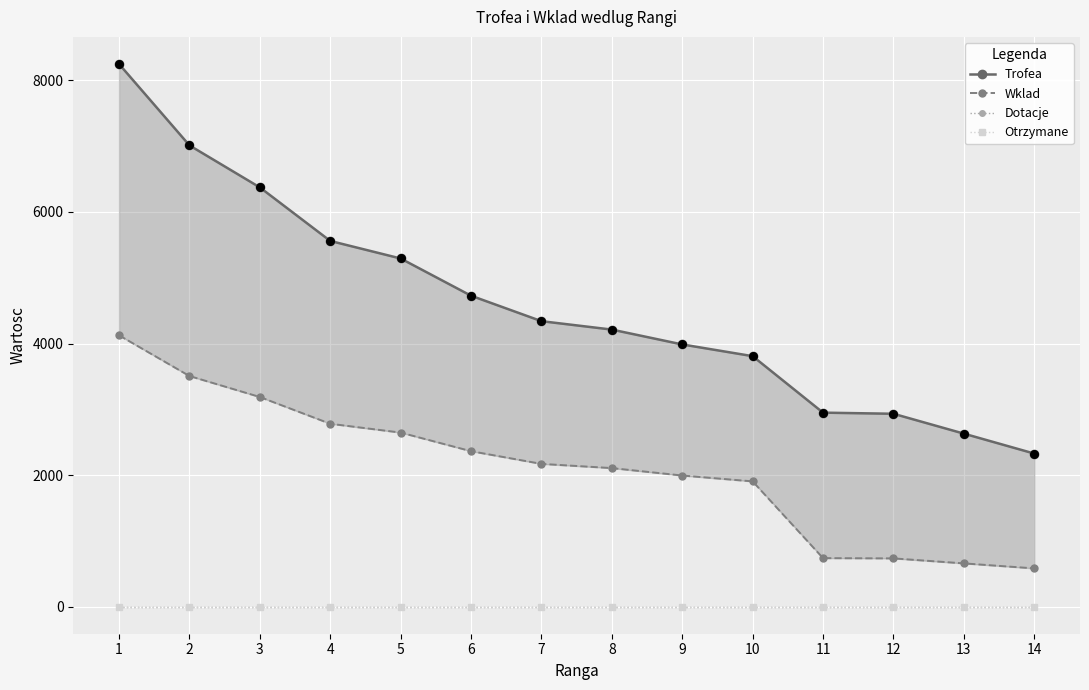

At how many categories does at least one series exceed 861?

14